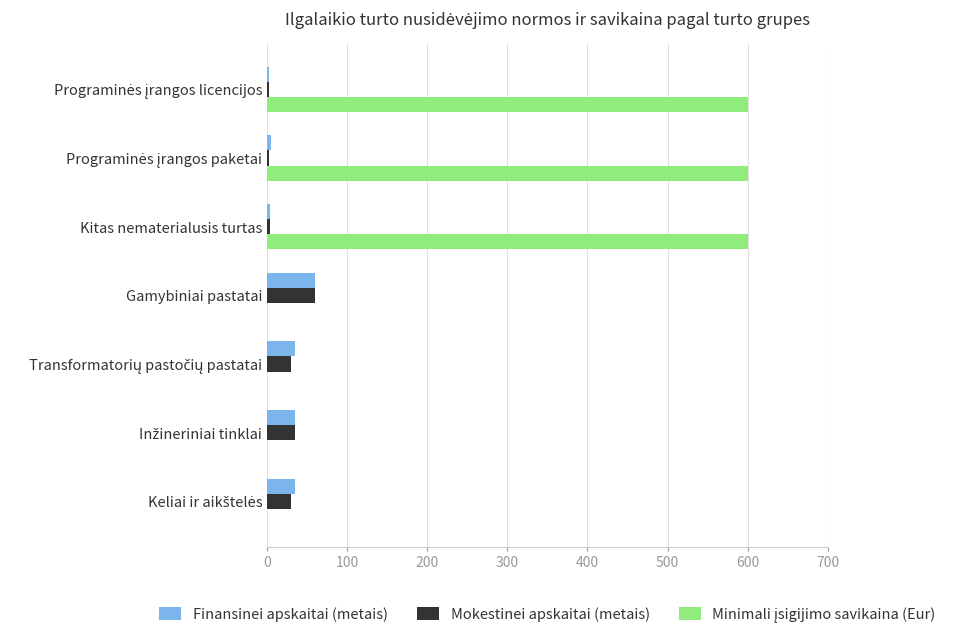

What is the maximum value for Finansinei apskaitai (metais)?

60